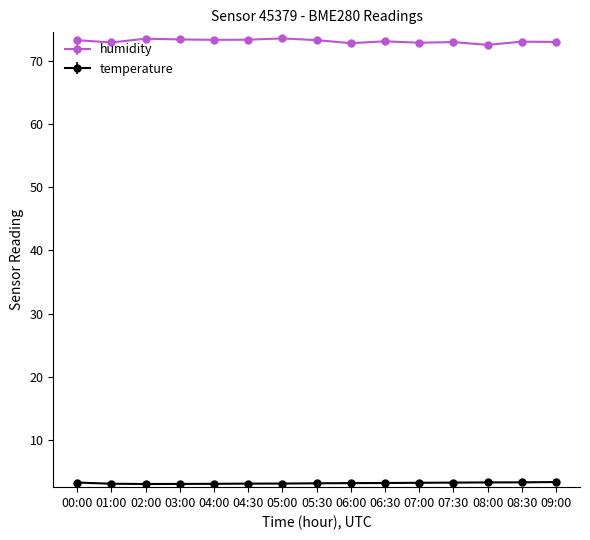

What is the minimum value for humidity?

72.5